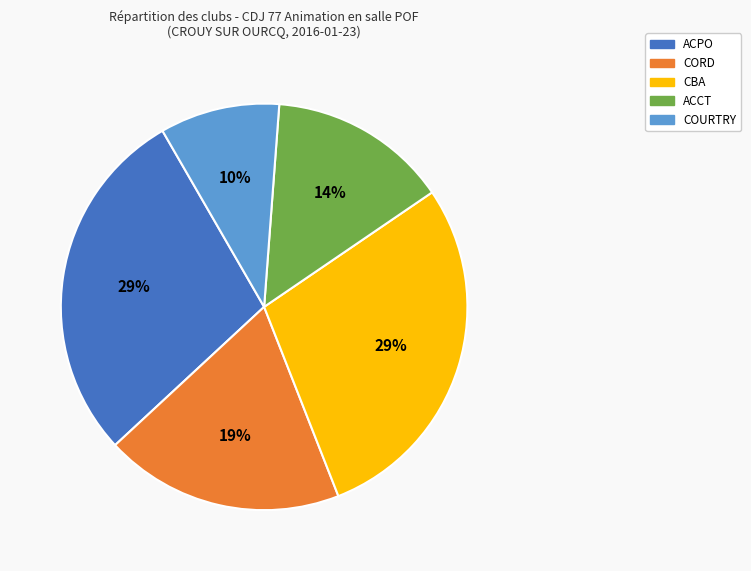

Does any single category account for the majority?

No